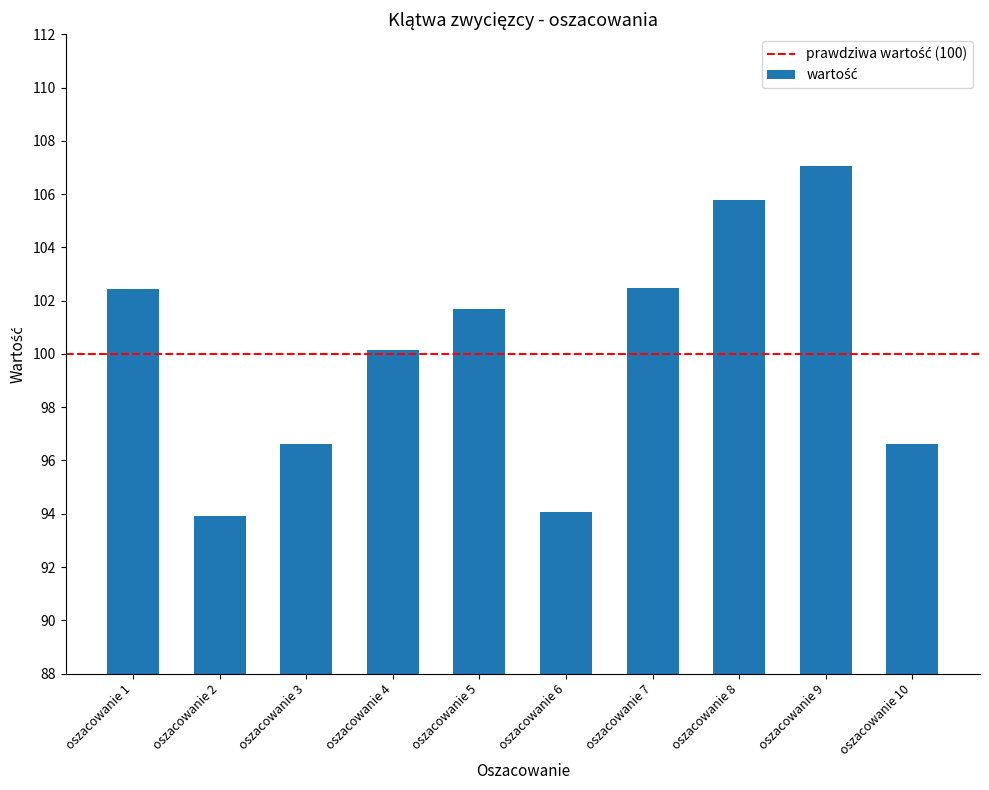

What is the smallest value displayed?

93.9